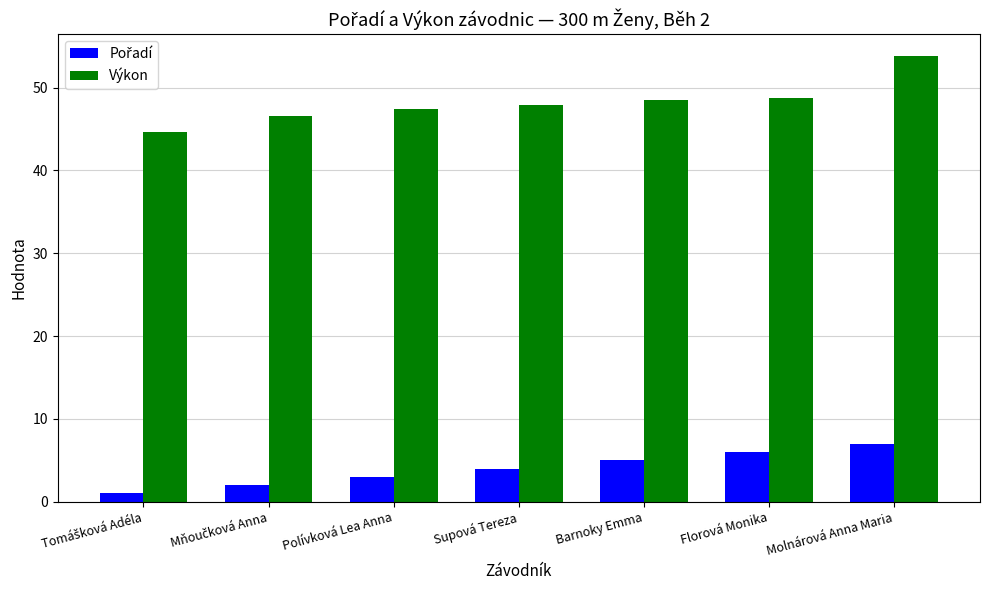

What is the minimum value for Výkon?

44.7